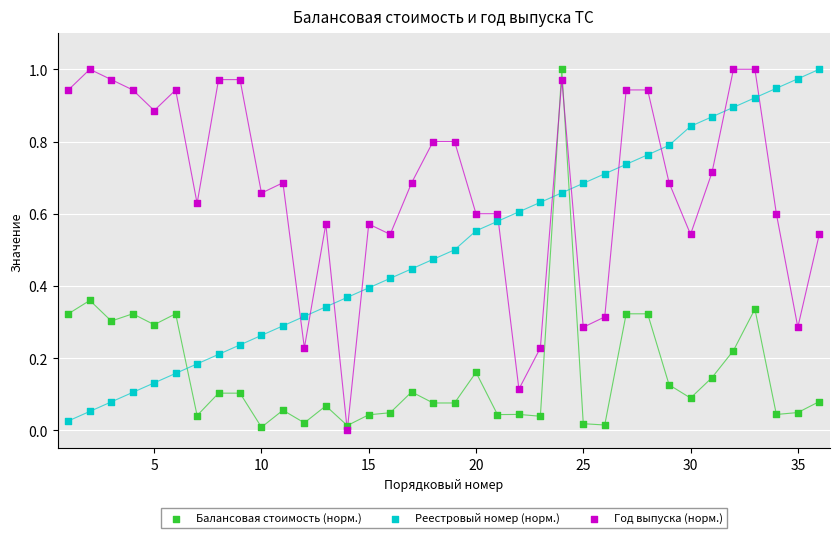

Across all data points, what is the range of X values (max minus min)?

35.0